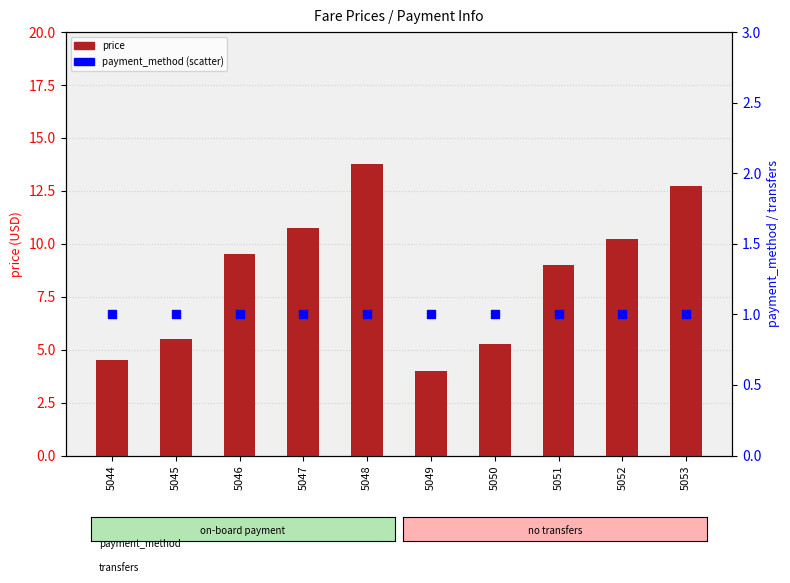

Which series has the largest Y range (max minus min)?

price